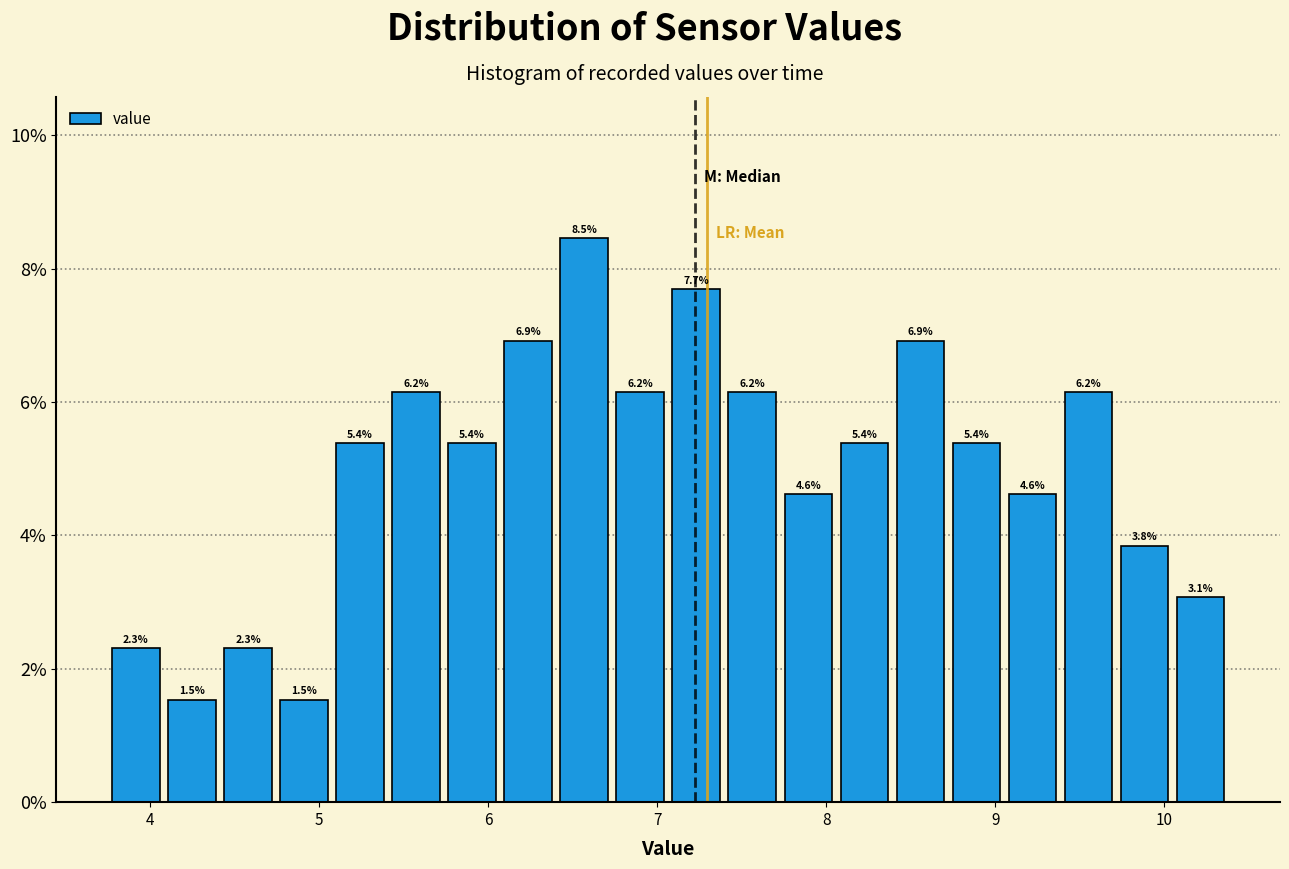

Around what value on the x-axis is the tallest bar? Give the approximate position of its centre, as read against the axis.

6.6